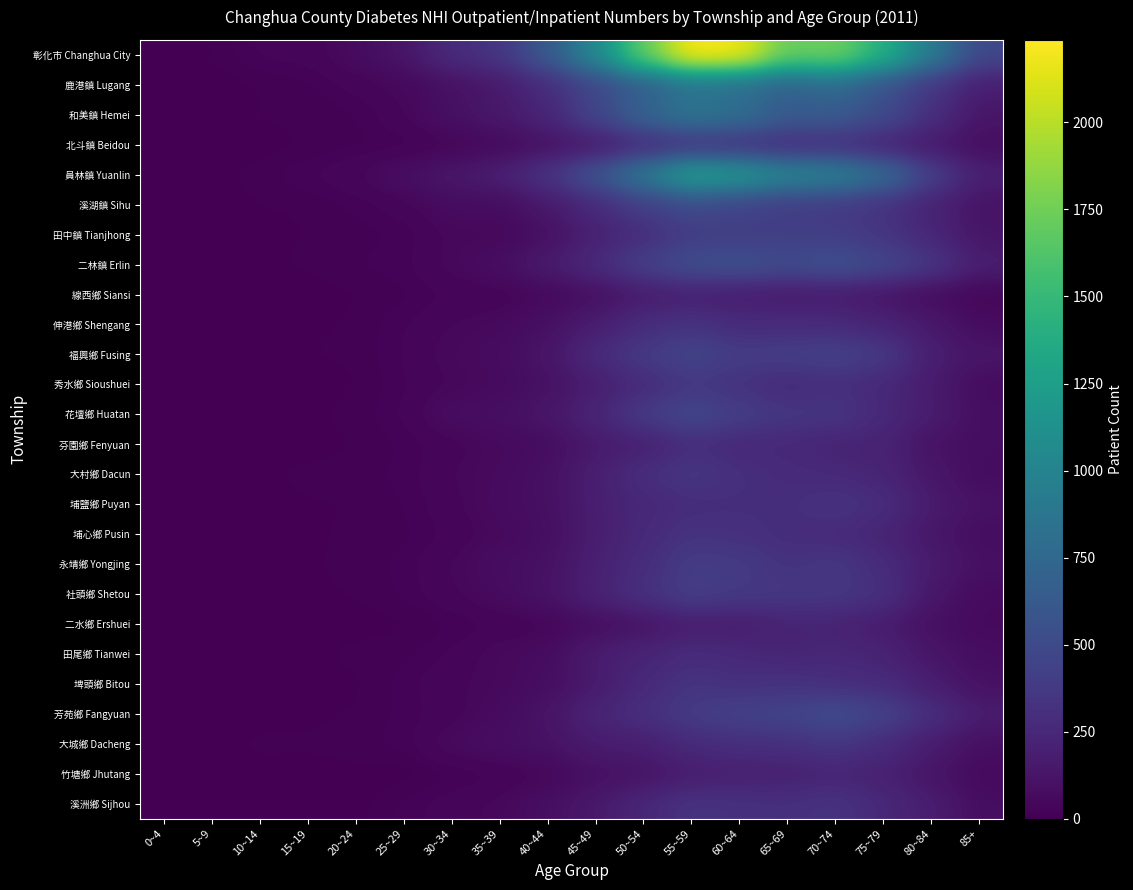

Which series changed the most between 10~14 and 40~44?

彰化市 Changhua City